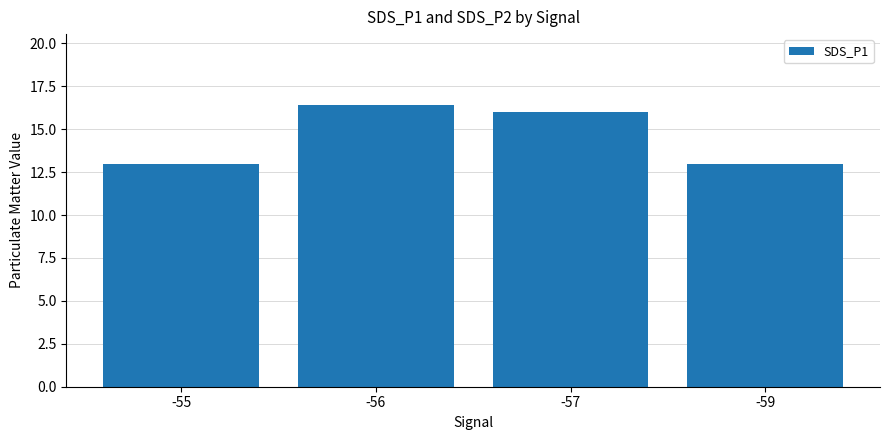

What is the ratio of the value at -55 to the value at -57?

0.8